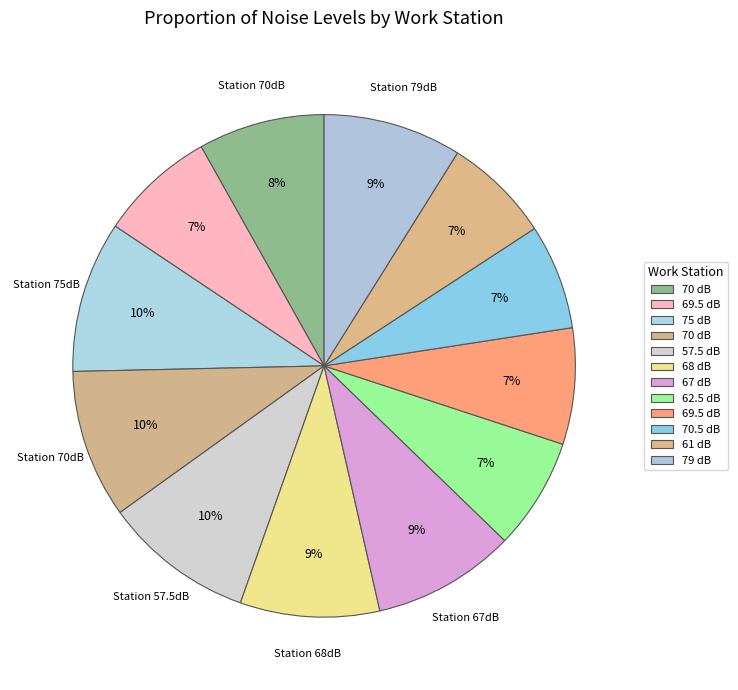

Rank the categories by value from highest to lowest.

75, 57.5, 70, 67, 68, 79, 70, 69.5, 69.5, 62.5, 61, 70.5